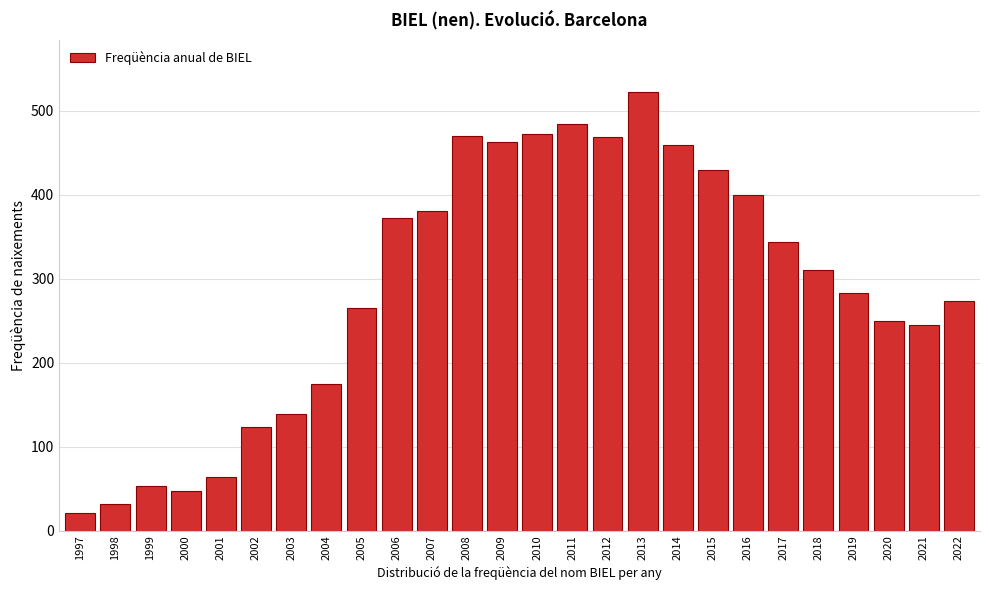

What is the value of the 6th bar from the left?

123